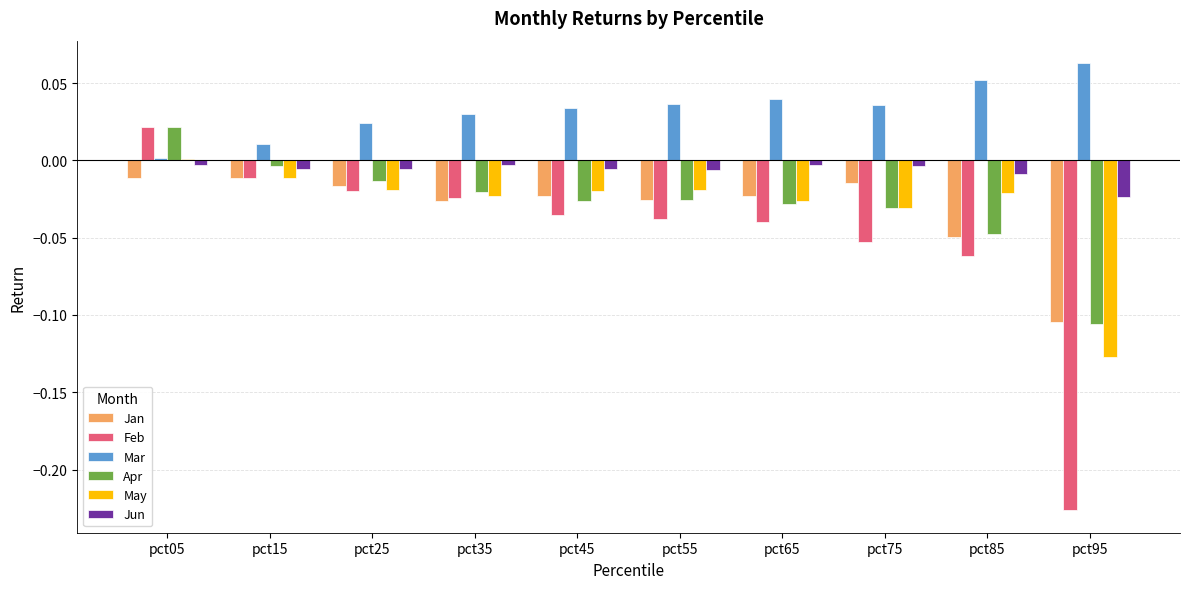

The value of Feb at pct95 is -0.4. True or false?

False